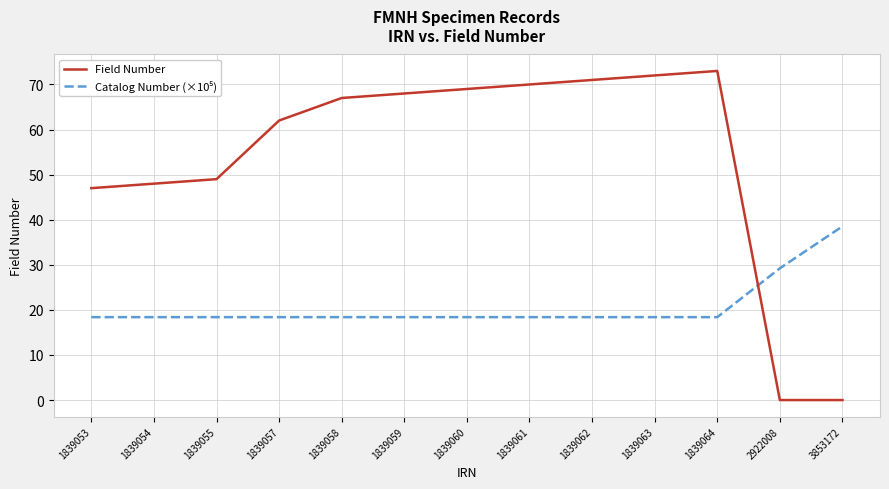

What is the greatest value displayed?

73.0